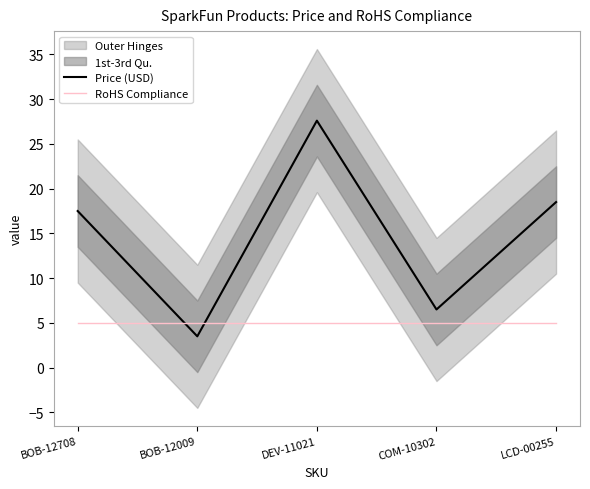

The value of RoHS Compliance at COM-10302 is 6.8. True or false?

False